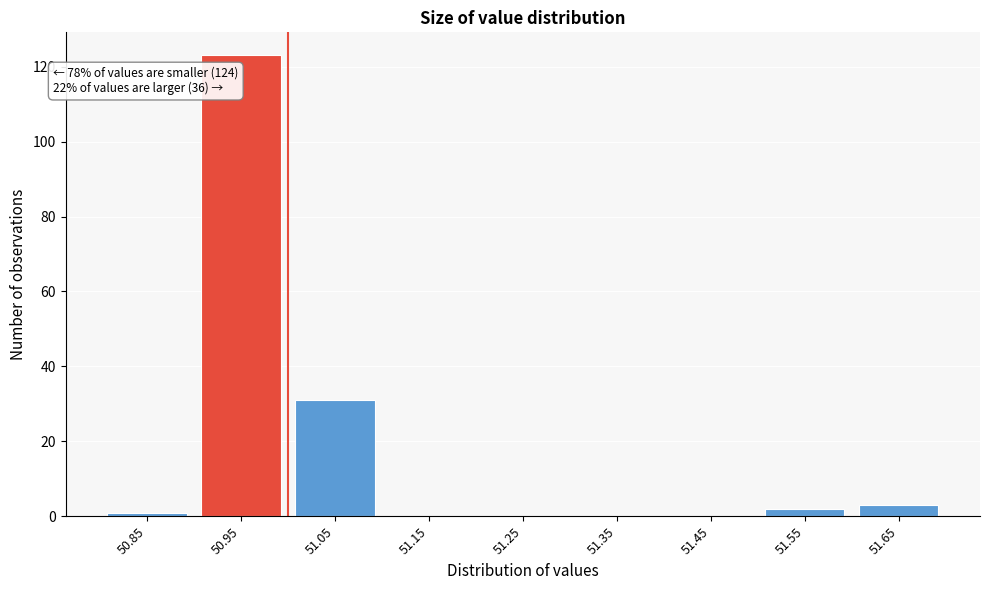

Reading right to left, extract all data points from this chart.

51.65=3	51.55=2	51.45=0	51.35=0	51.25=0	51.15=0	51.05=31	50.95=123	50.85=1